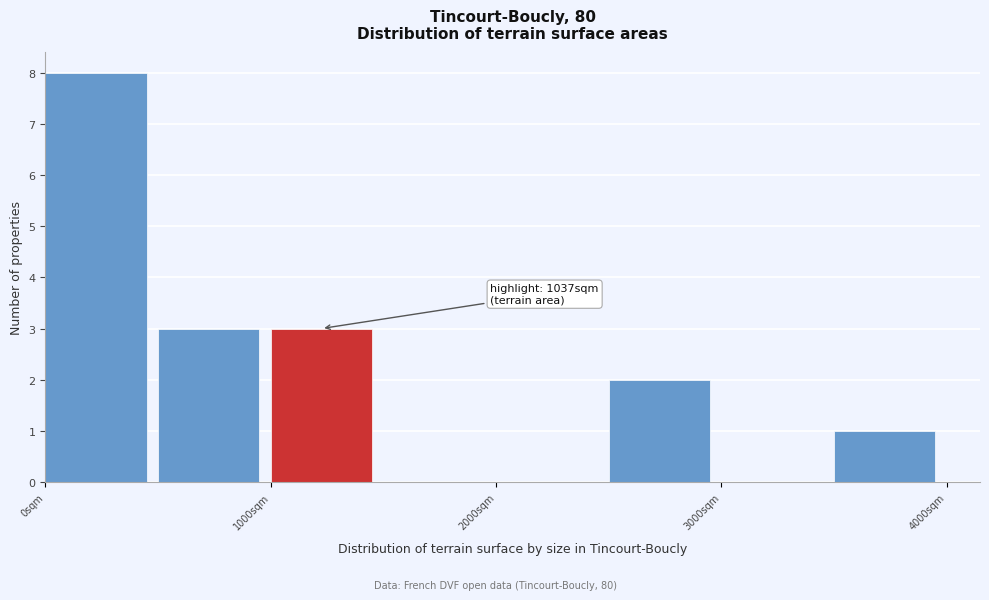

Over which range of the x-axis is the bar tallest?

0 to 500